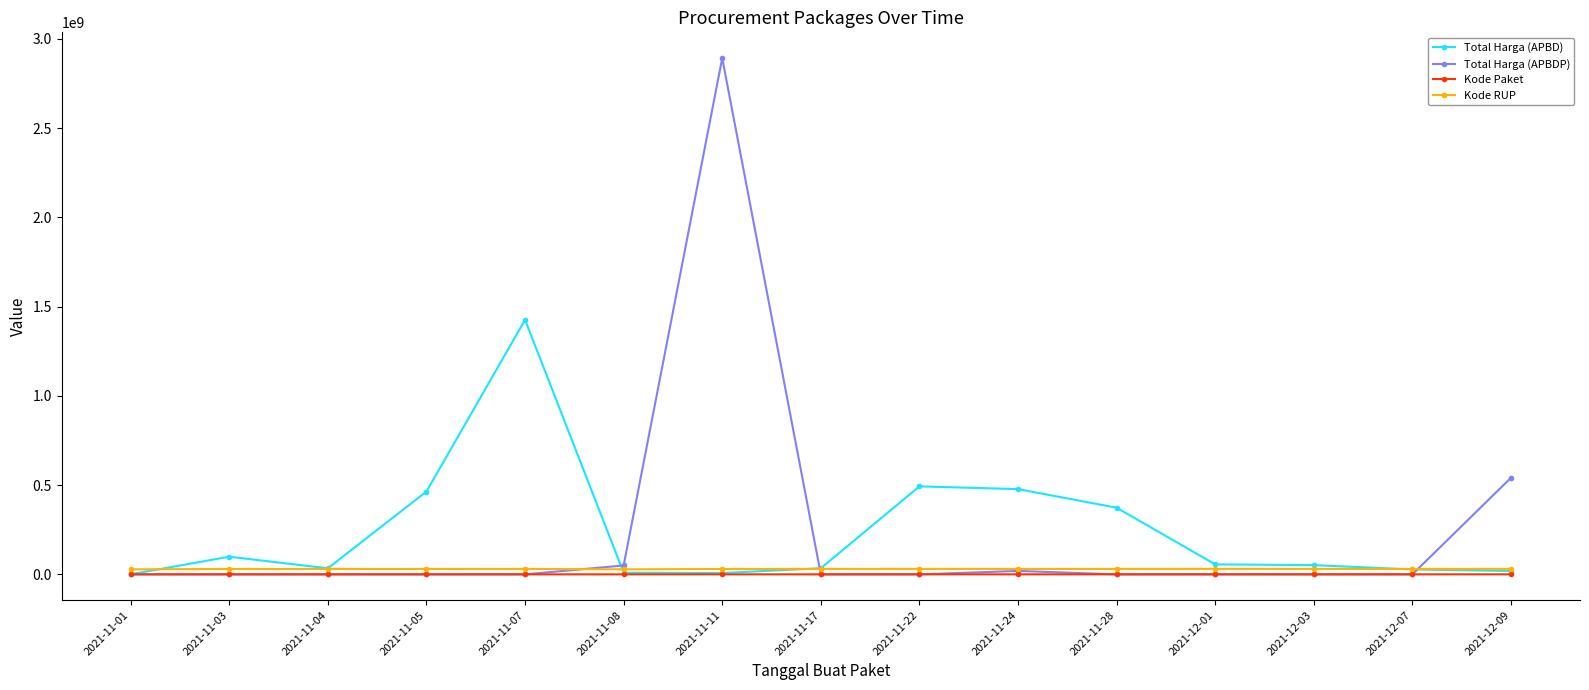

What is the greatest value displayed?

2892122000